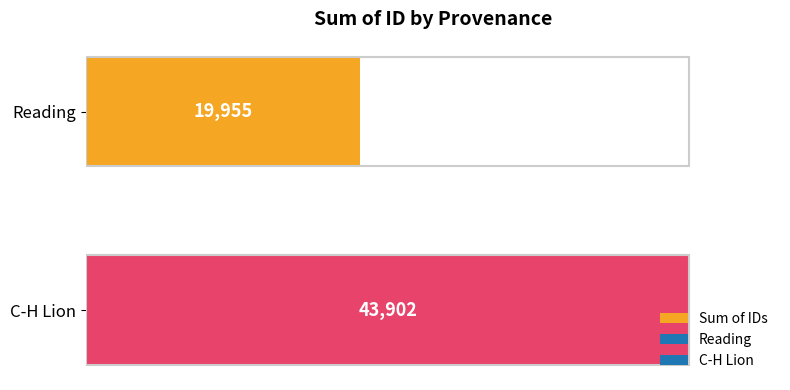

Approximately how many times larger is the value at C-H Lion compared to Reading?

2.2